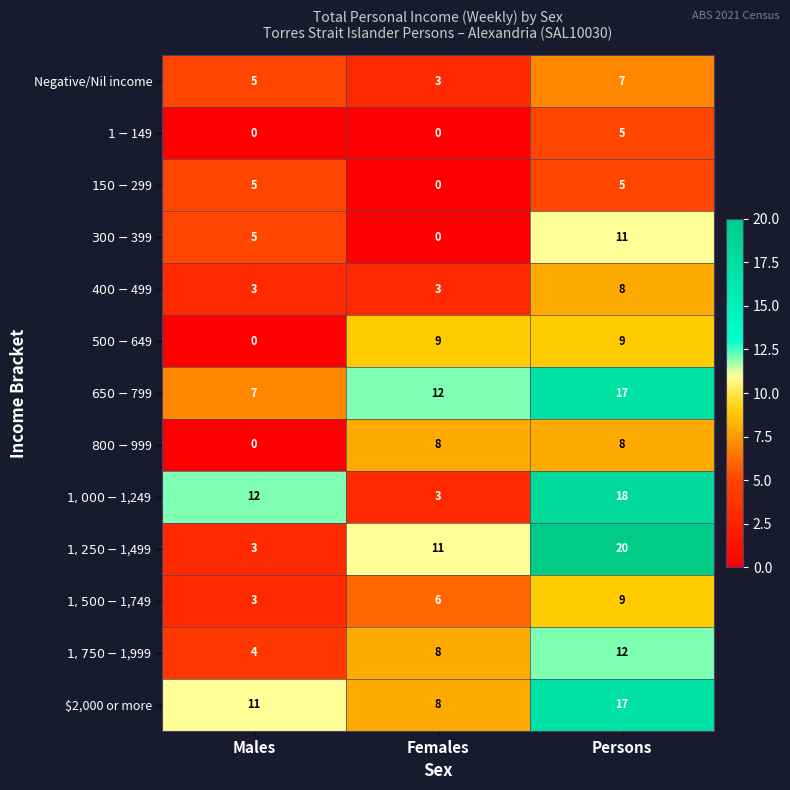

Which label corresponds to the largest value in the chart?

Persons